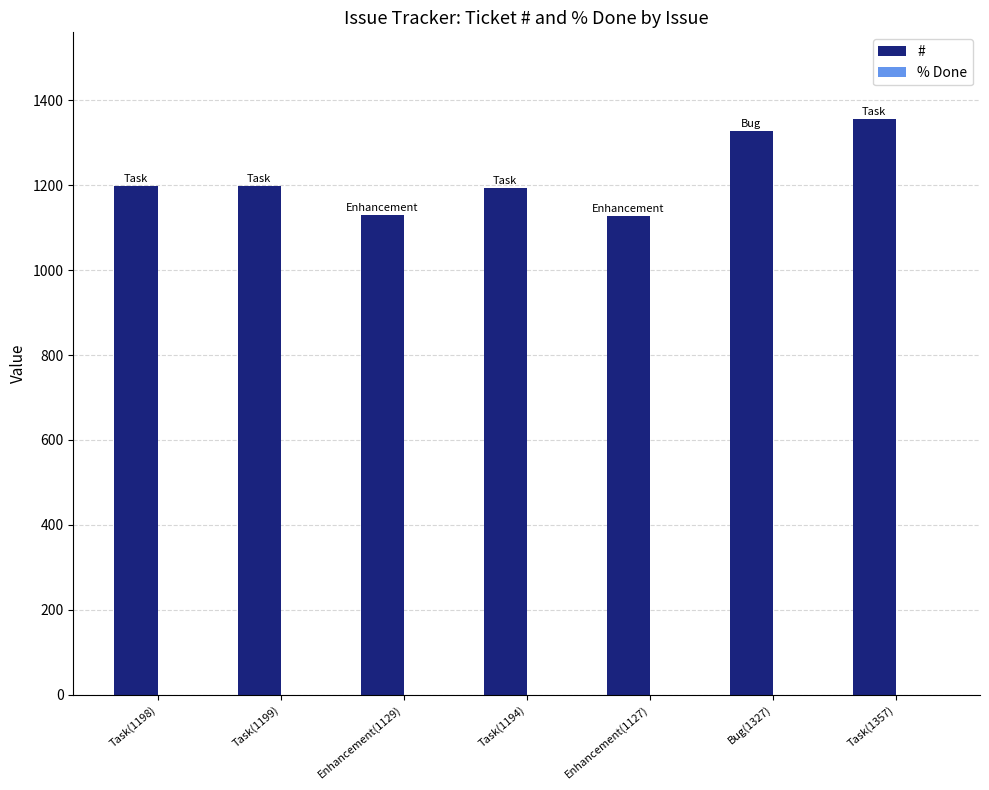

What is the label of the 2nd bar from the left?

Task(1199)